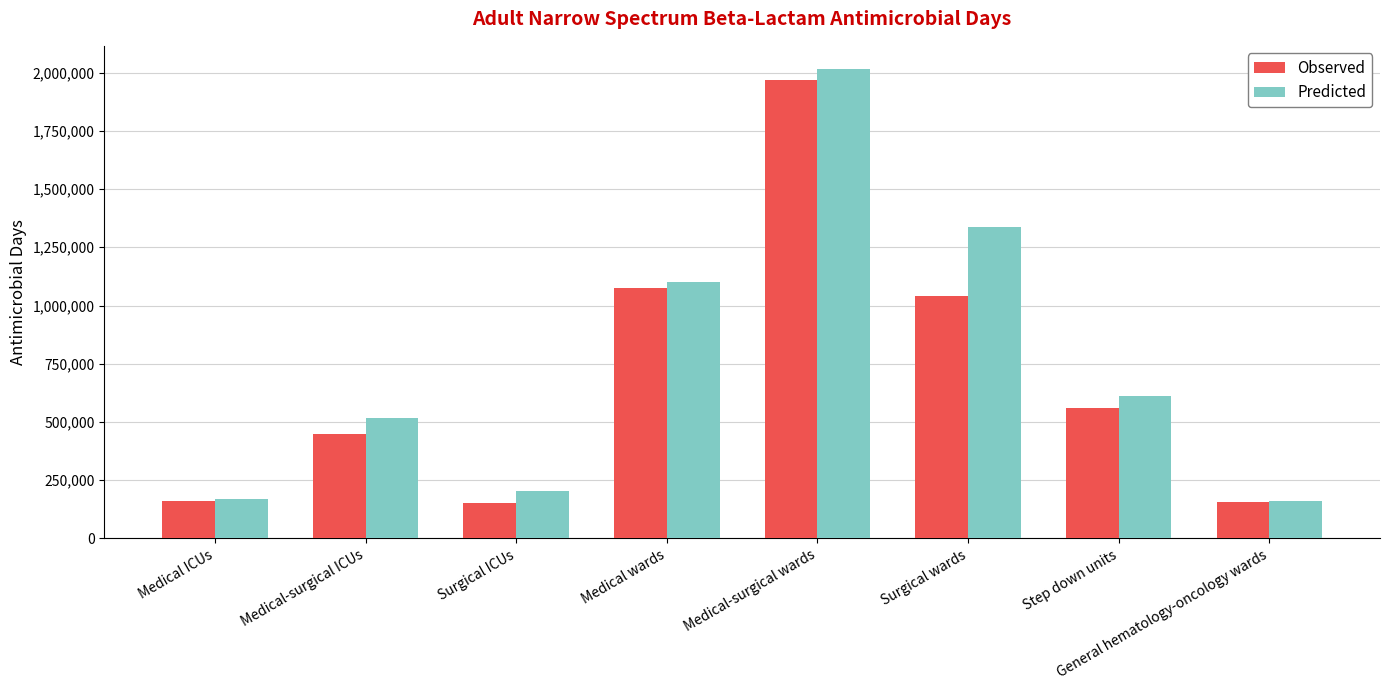

How many categories are shown in the chart?

8